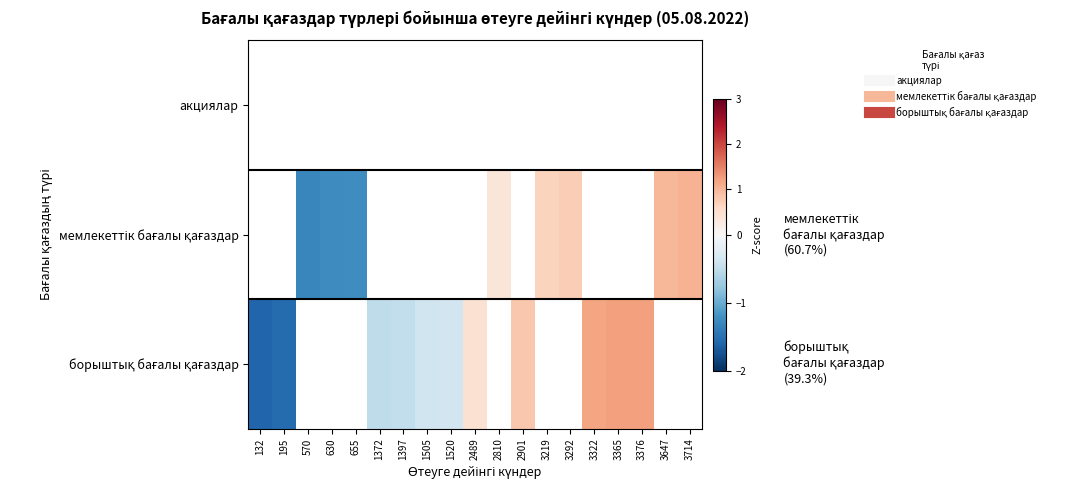

Which series has the largest range (max minus min)?

борыштық бағалы қағаздар